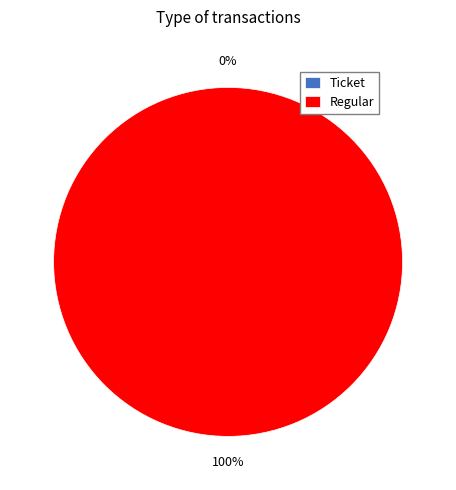

To the nearest percent, what portion does Regular represent?

100%